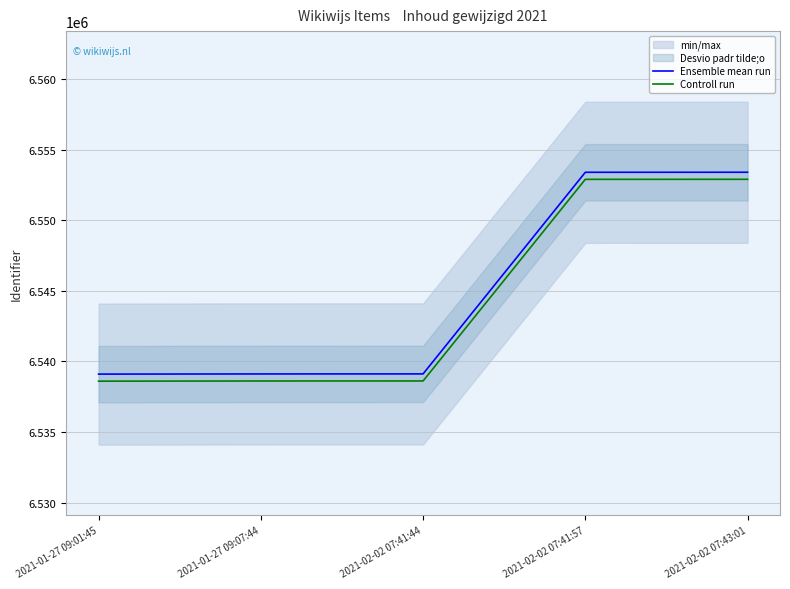

List the series in order of their overall mean, highest first.

Ensemble mean run, Controll run